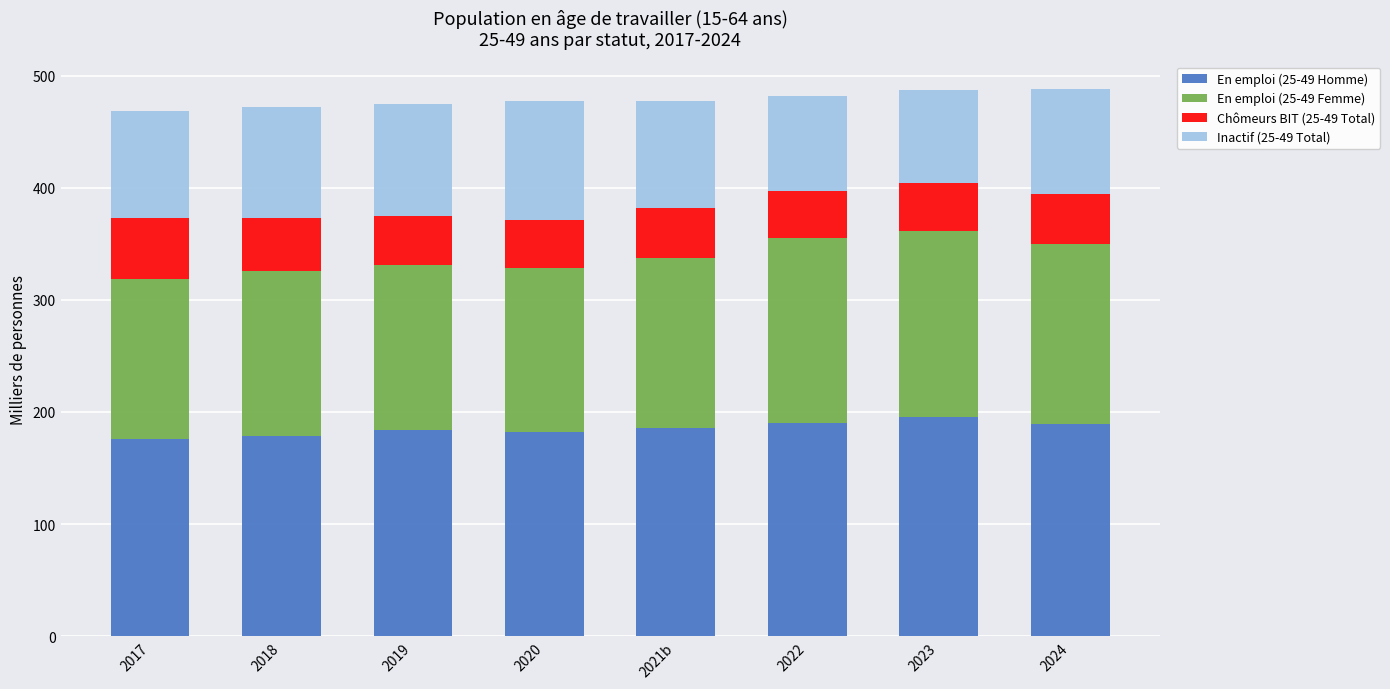

True or false: En emploi (25-49 Homme) has a value of 176.3 at 2017.

True